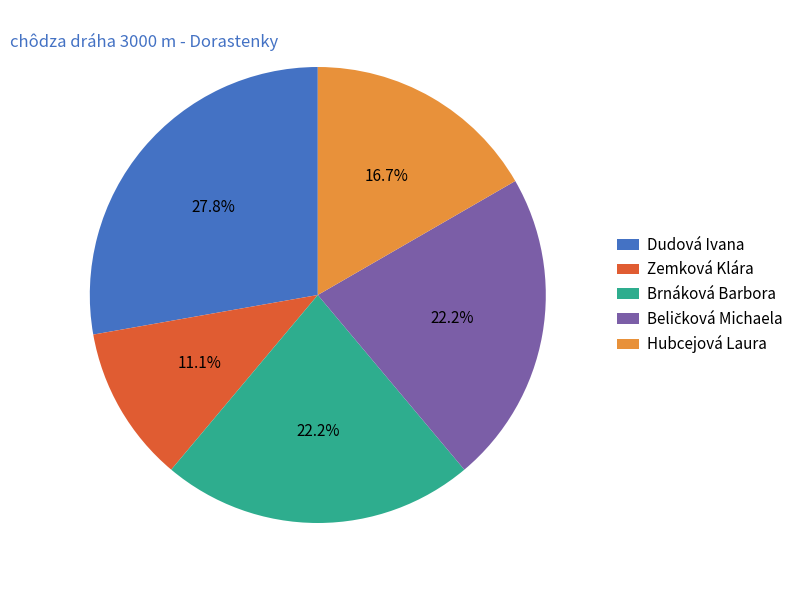

Do Hubcejová Laura and Brnáková Barbora together represent more than half of the pie?

No